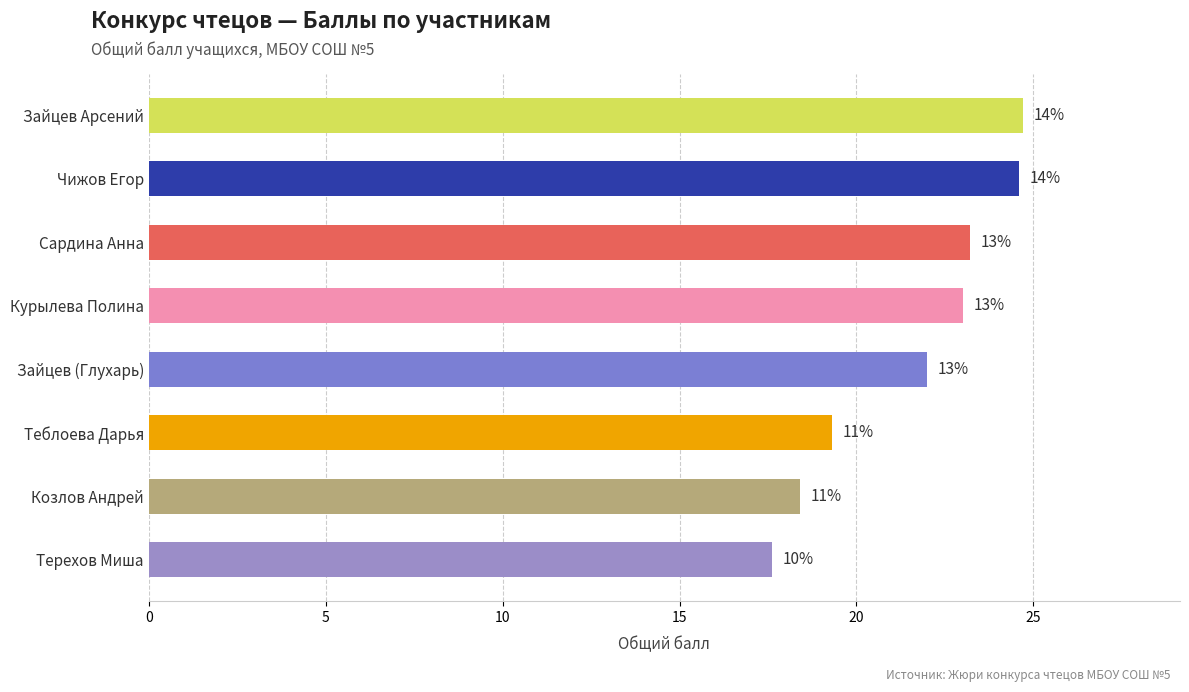

What is the difference between the maximum and second lowest values?

6.3